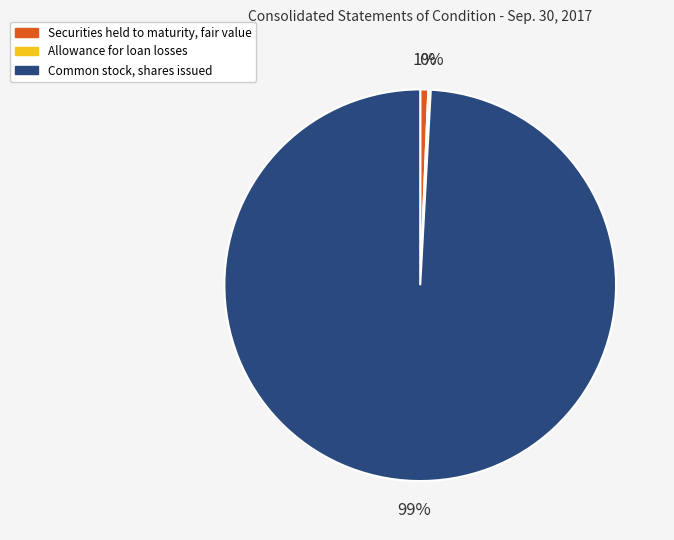

Is the sum of Securities held to maturity, fair value and Common stock, shares issued greater than half?

Yes